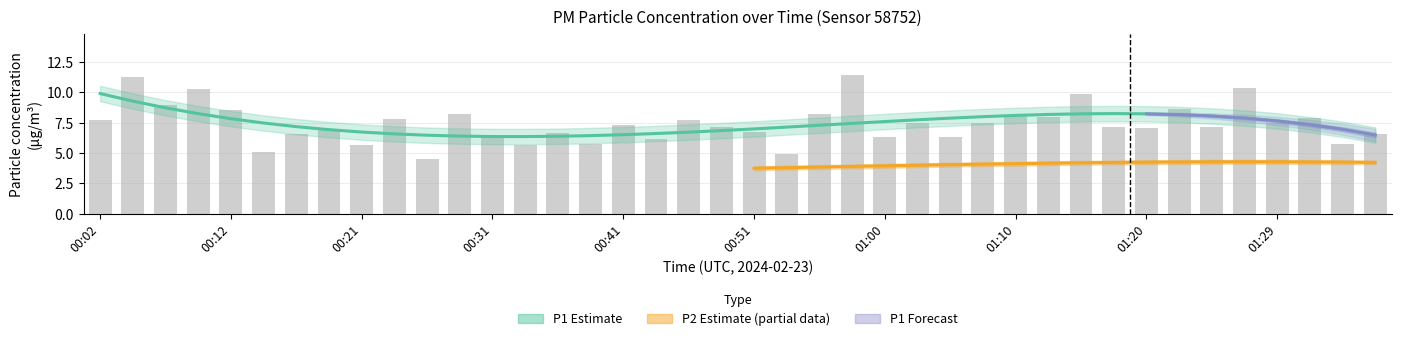

What is the label of the 4th bar from the right?

01:29